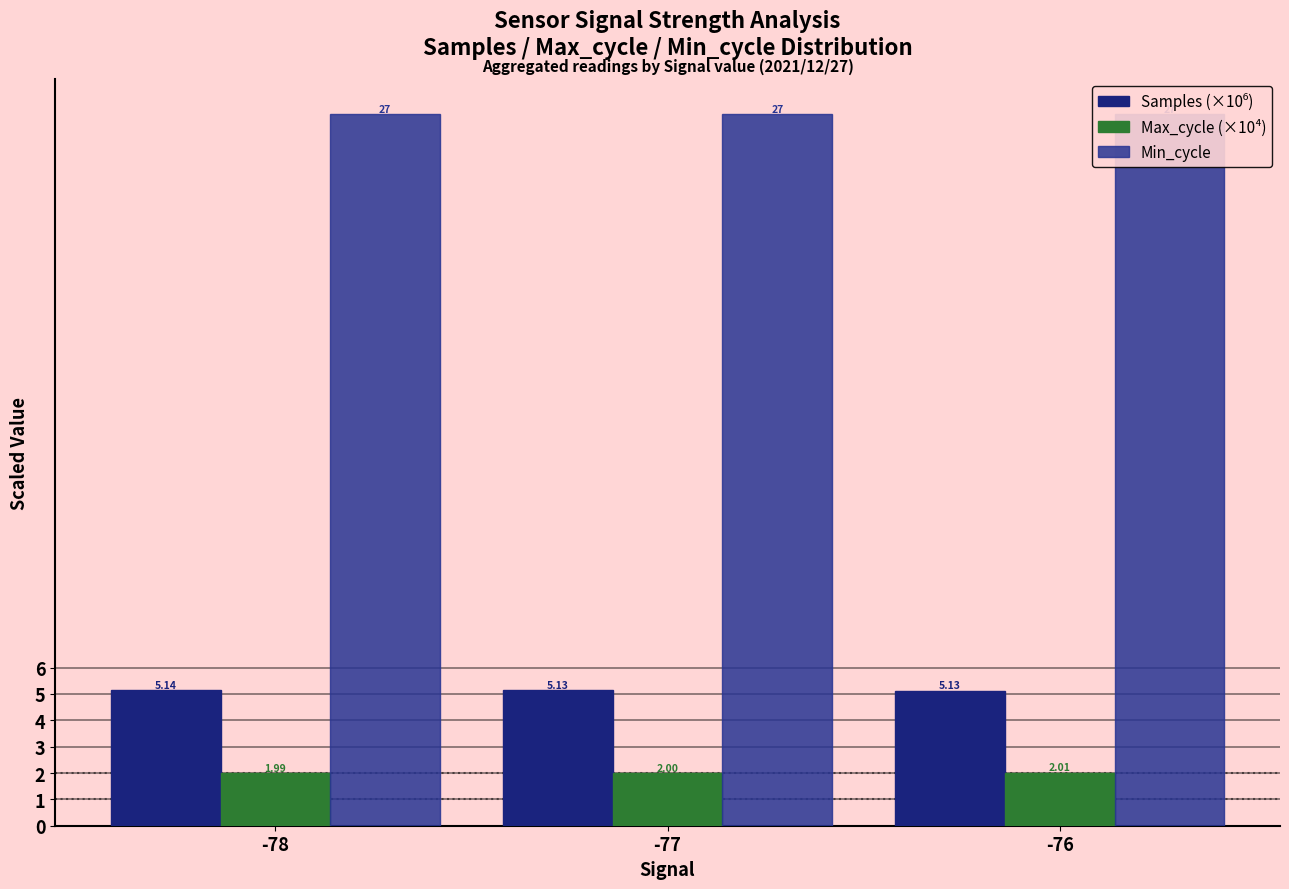

Rank the series by their maximum value, from highest to lowest.

Min_cycle, Samples (×10⁶), Max_cycle (×10⁴)